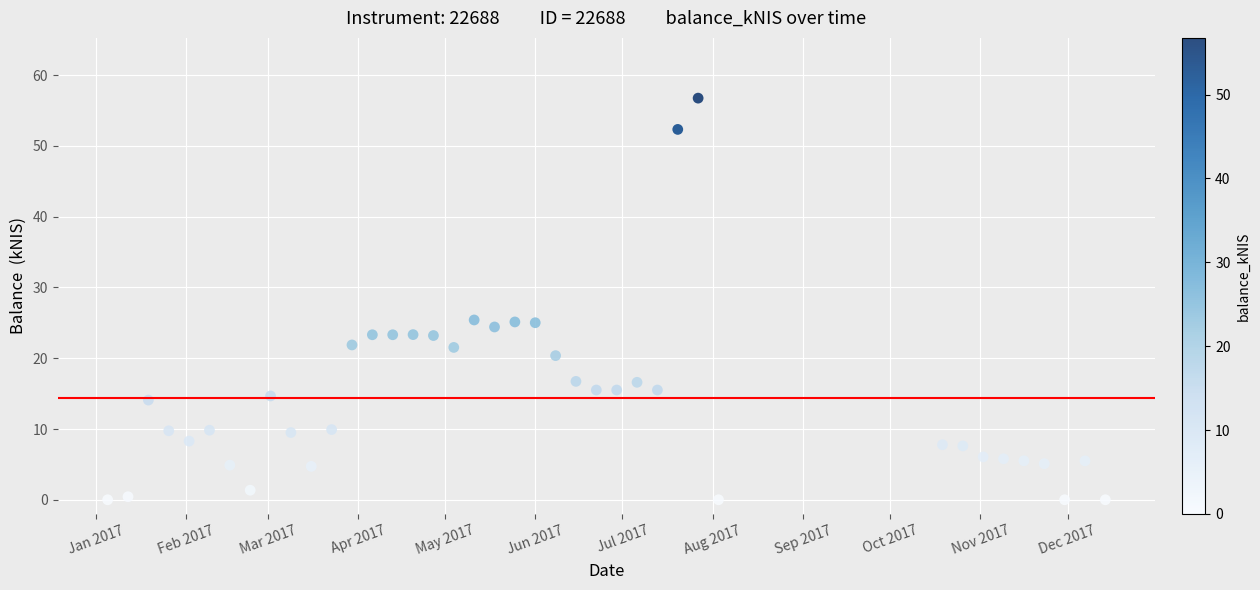

What is the range of Y values (max minus min)?

56.8